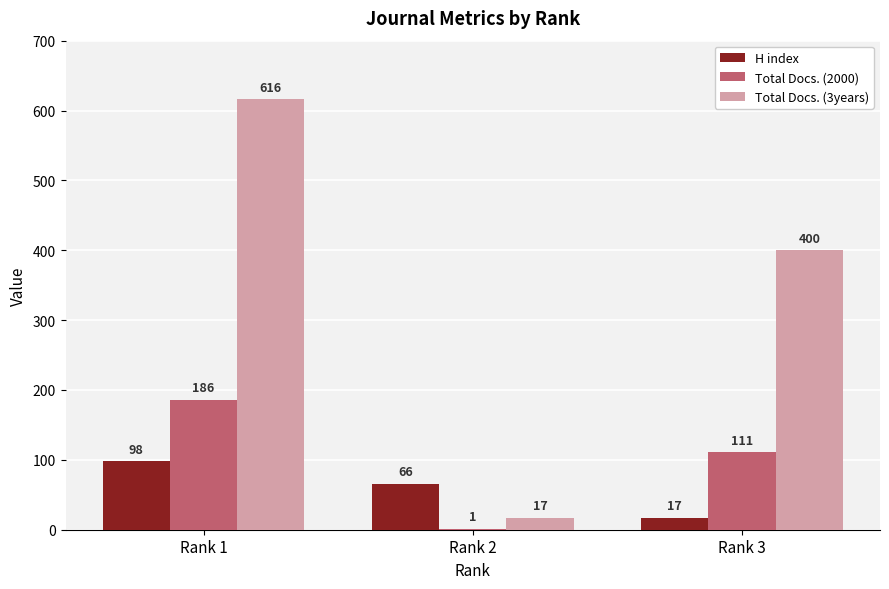

What is the maximum value for Total Docs. (2000)?

186